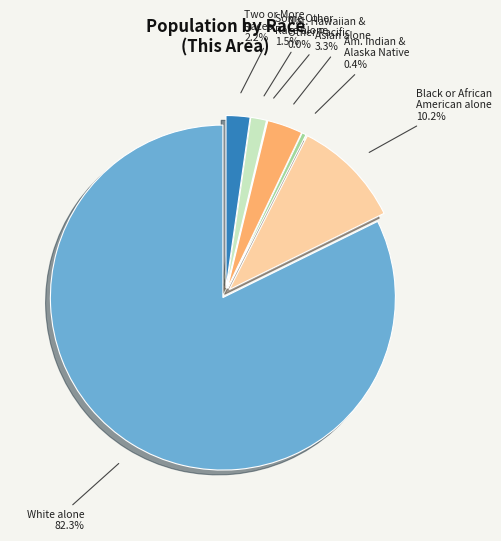

True or false: Asian alone accounts for 1% of the total.

False